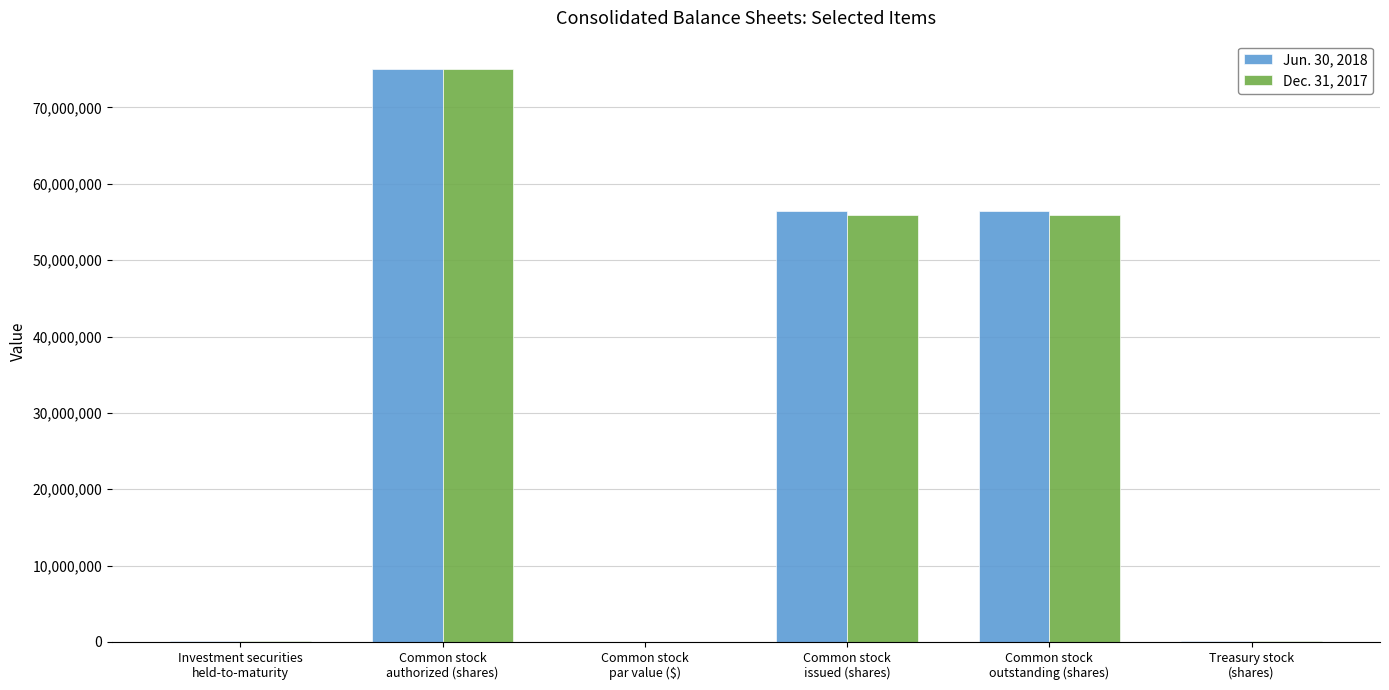

What is the maximum value shown in the chart?

75000000